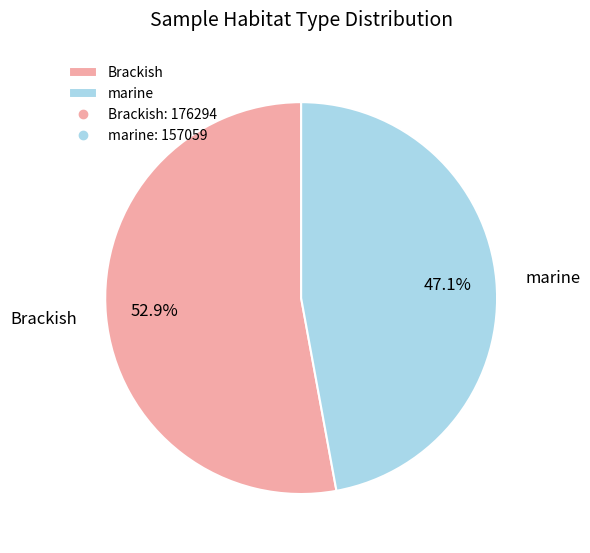

True or false: Brackish accounts for 46% of the total.

False